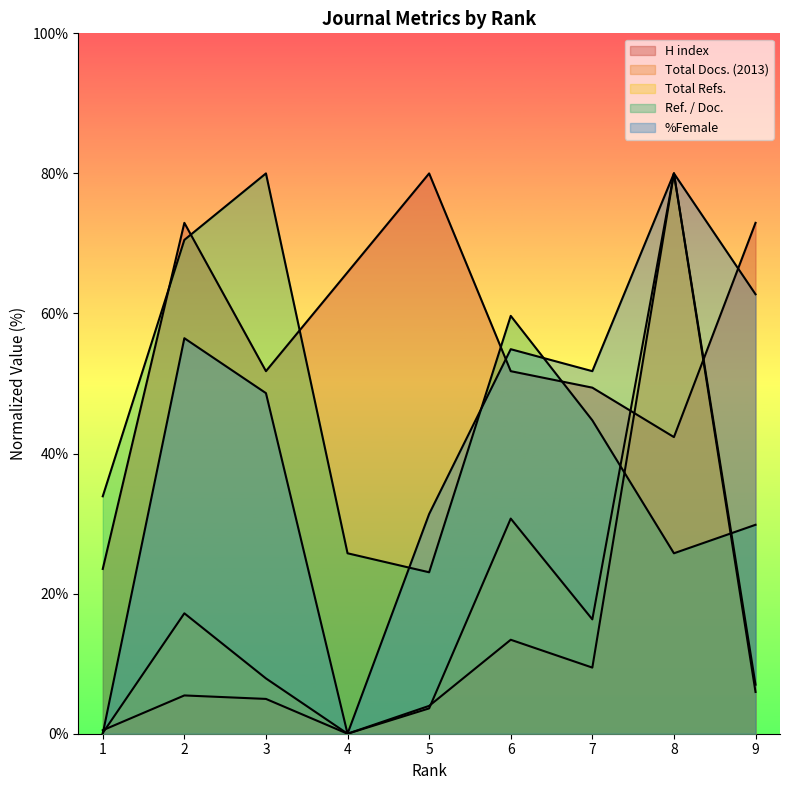

How many interior local peaks does the Ref. / Doc. series have?

2